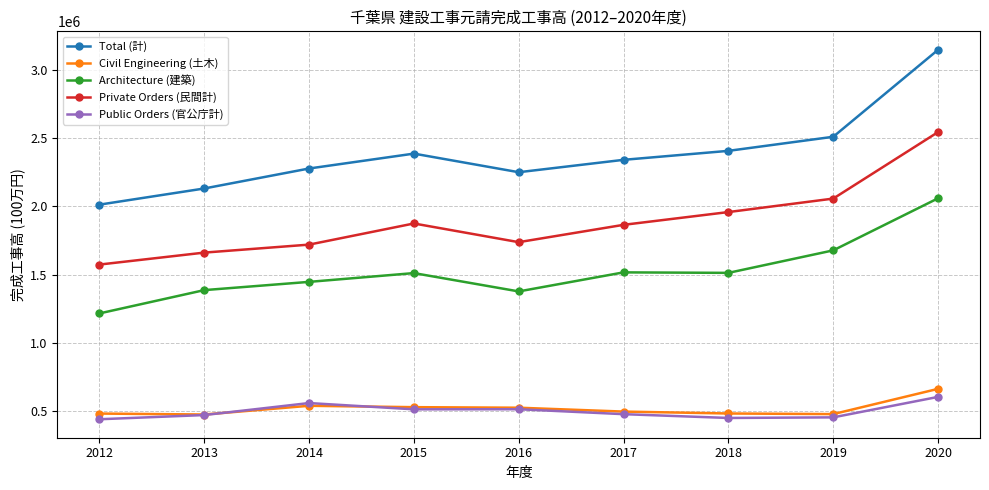

Is it true that Public Orders (官公庁計) equals 448832 at 2018?

True